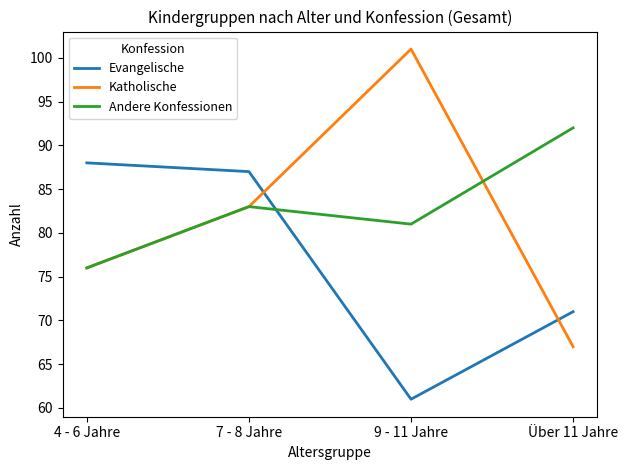

In Evangelische, how many points are lower than both neighbors (excluding endpoints)?

1